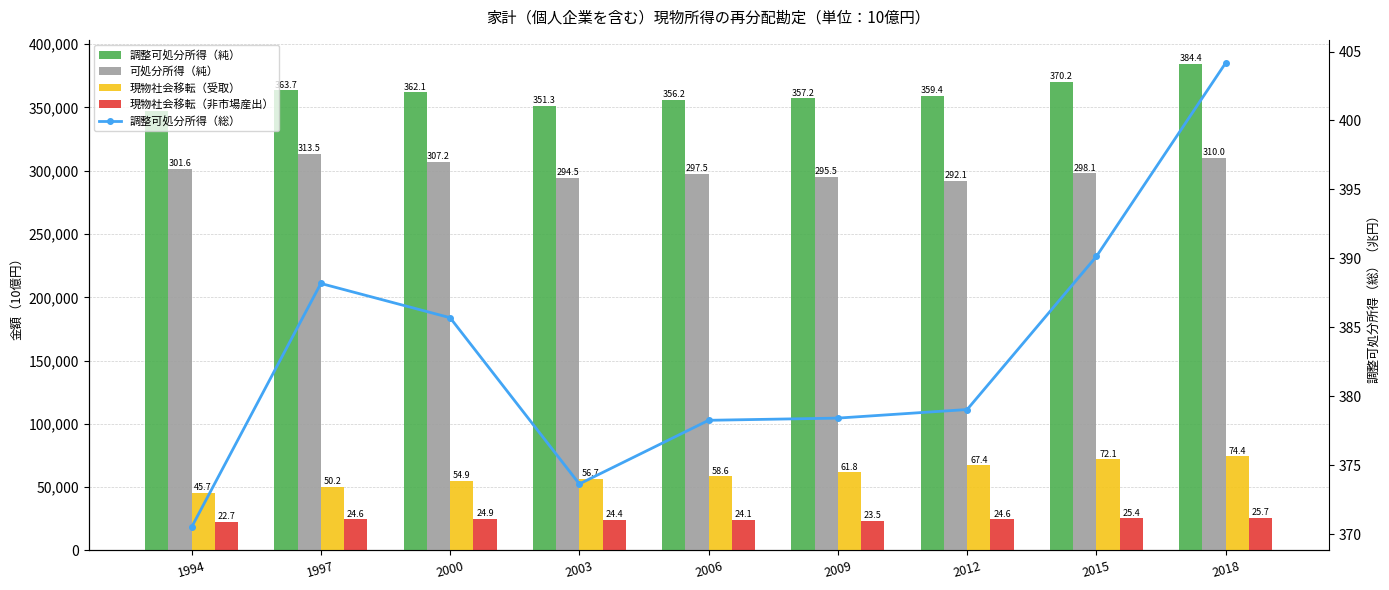

Rank the series by their maximum value, from lowest to highest.

調整可処分所得（総）, 現物社会移転（非市場産出）, 現物社会移転（受取）, 可処分所得（純）, 調整可処分所得（純）